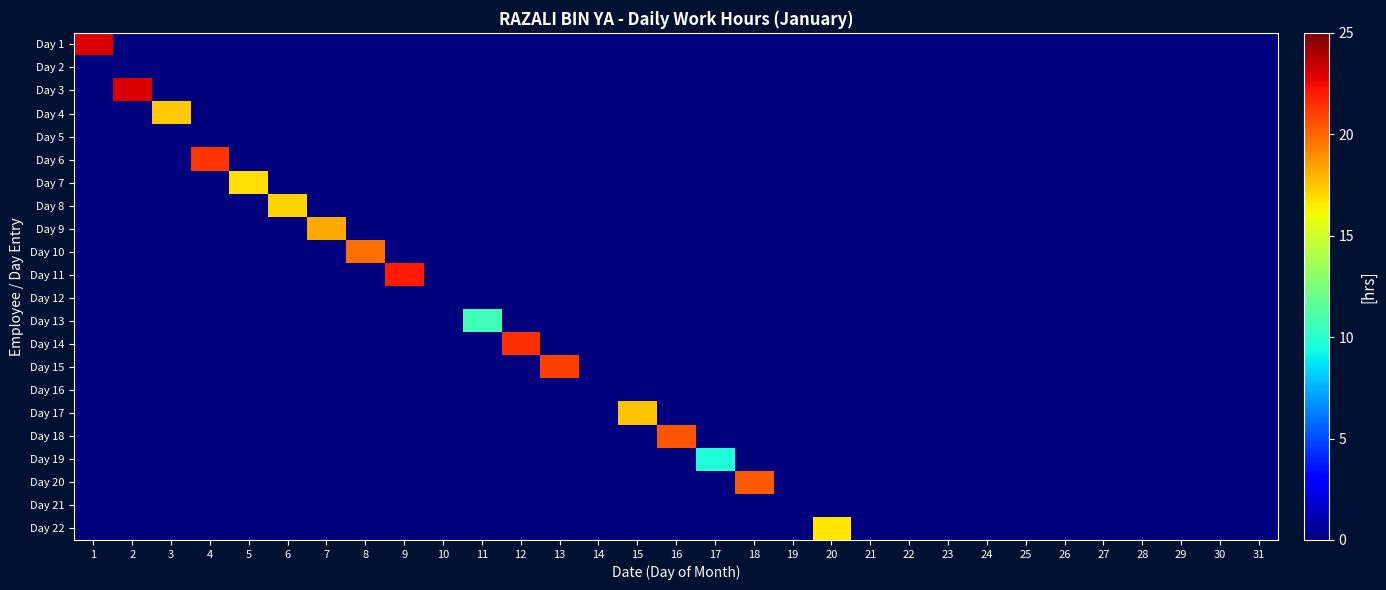

Which series has the widest spread of values?

Day 1